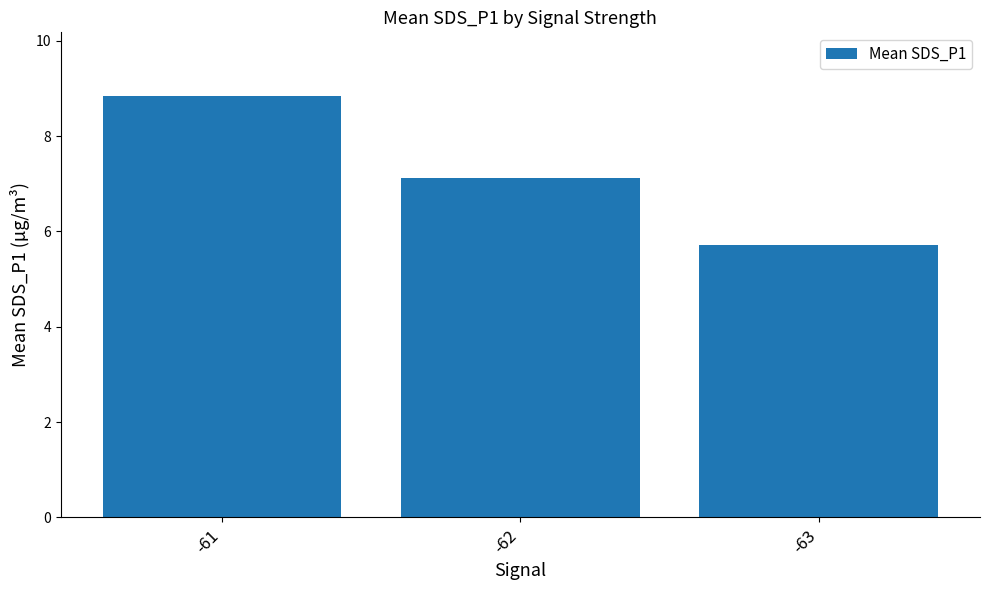

At which category does the chart reach its minimum across all series?

-63